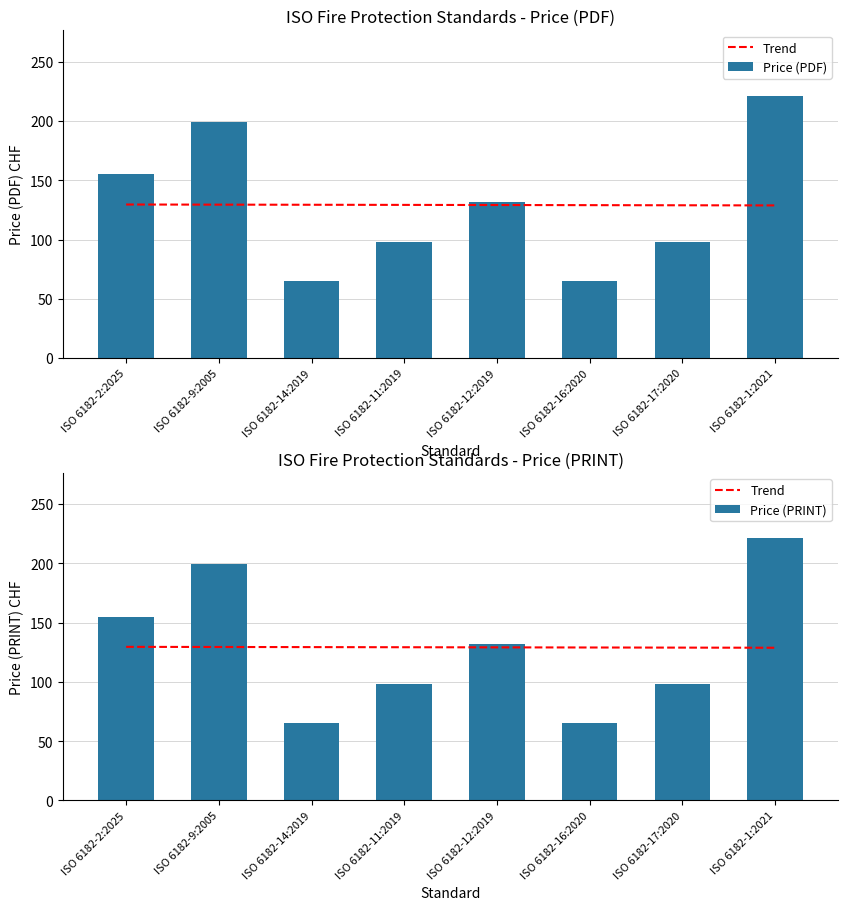

What is the label of the 7th bar from the left?

ISO 6182-17:2020